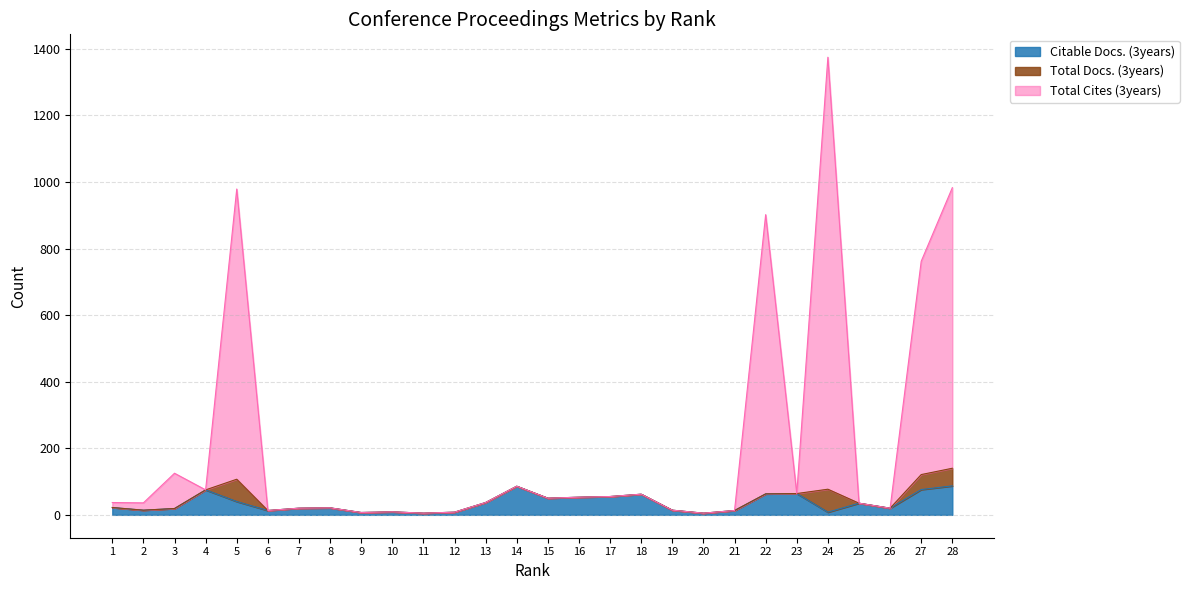

Which series has the largest total across all categories?

Total Cites (3years)